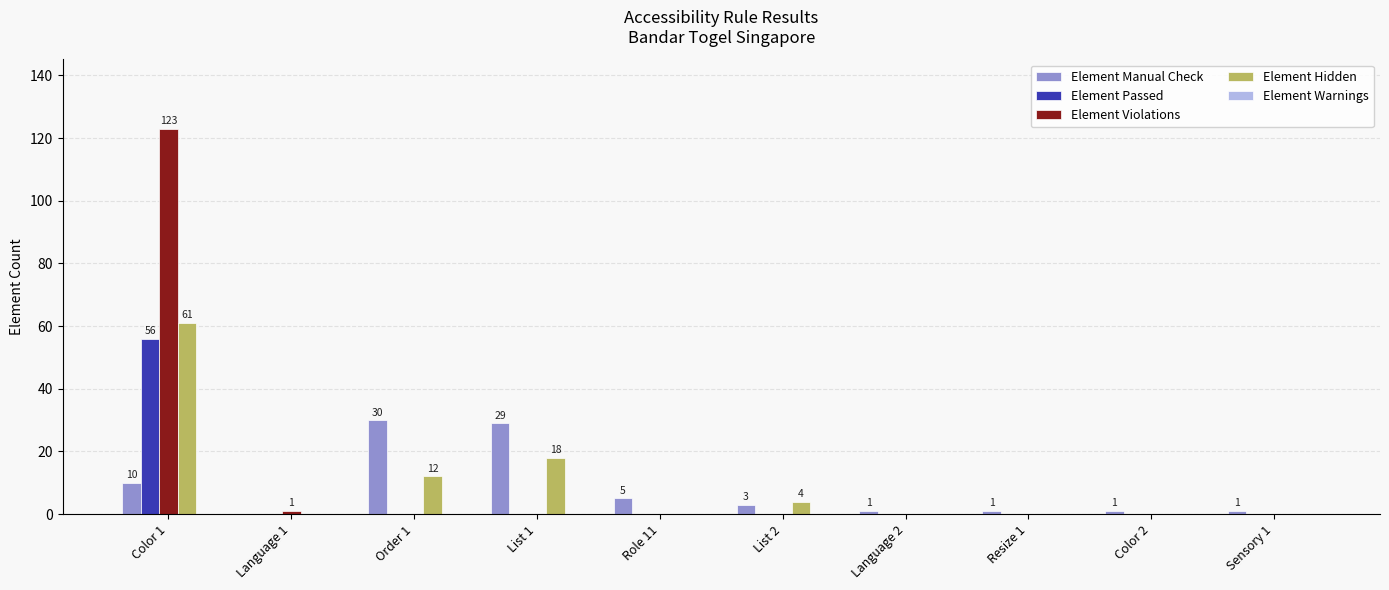

What is the highest value of the Element Hidden series?

61